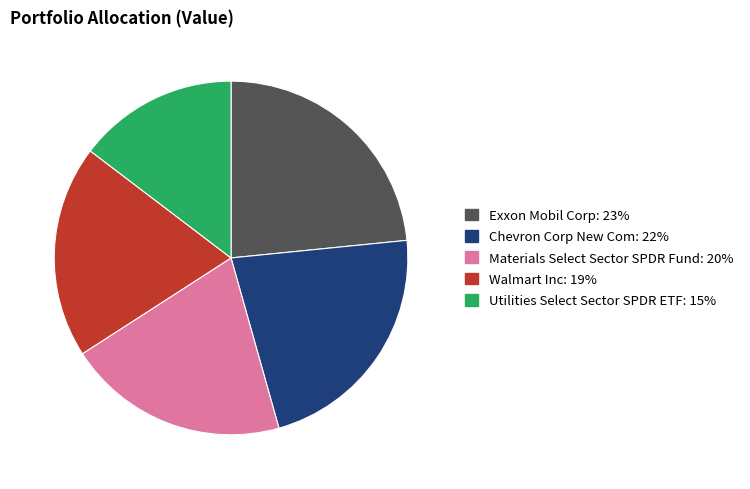

Which slice is the smallest?

Utilities Select Sector SPDR ETF